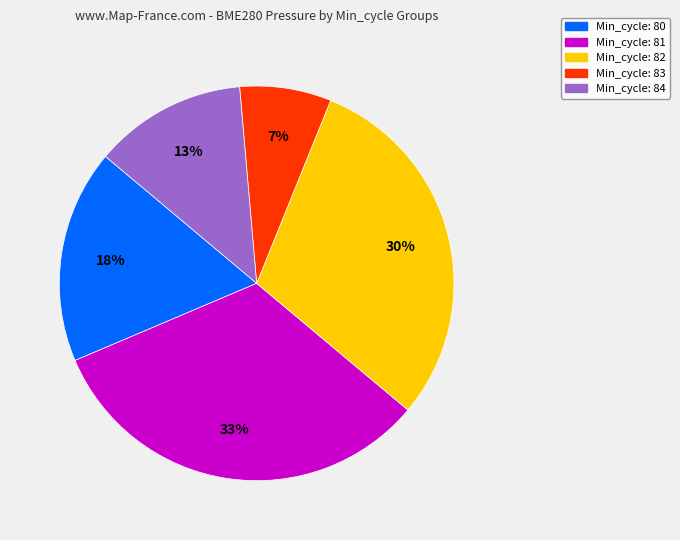

Which has a higher value, Min_cycle: 83 or Min_cycle: 81?

Min_cycle: 81